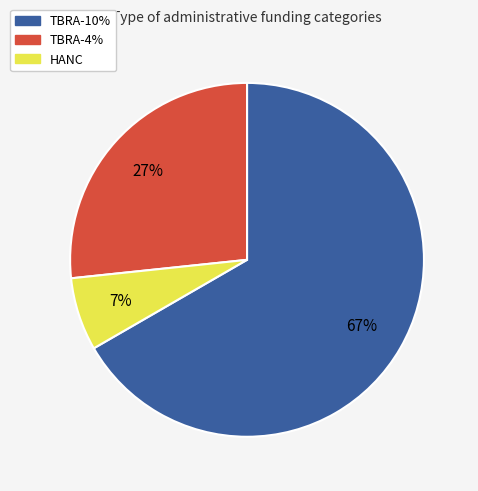

What percentage is the HANC slice, to the nearest percent?

7%